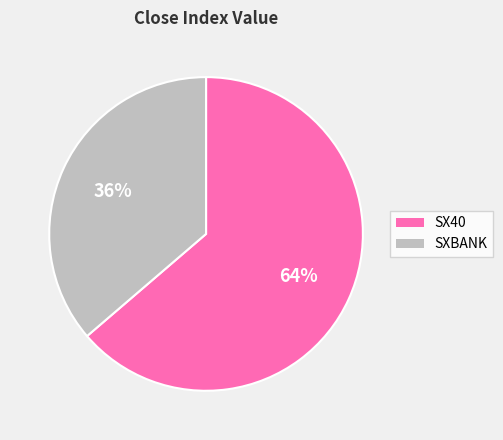

What is the smallest slice in the pie chart?

SXBANK